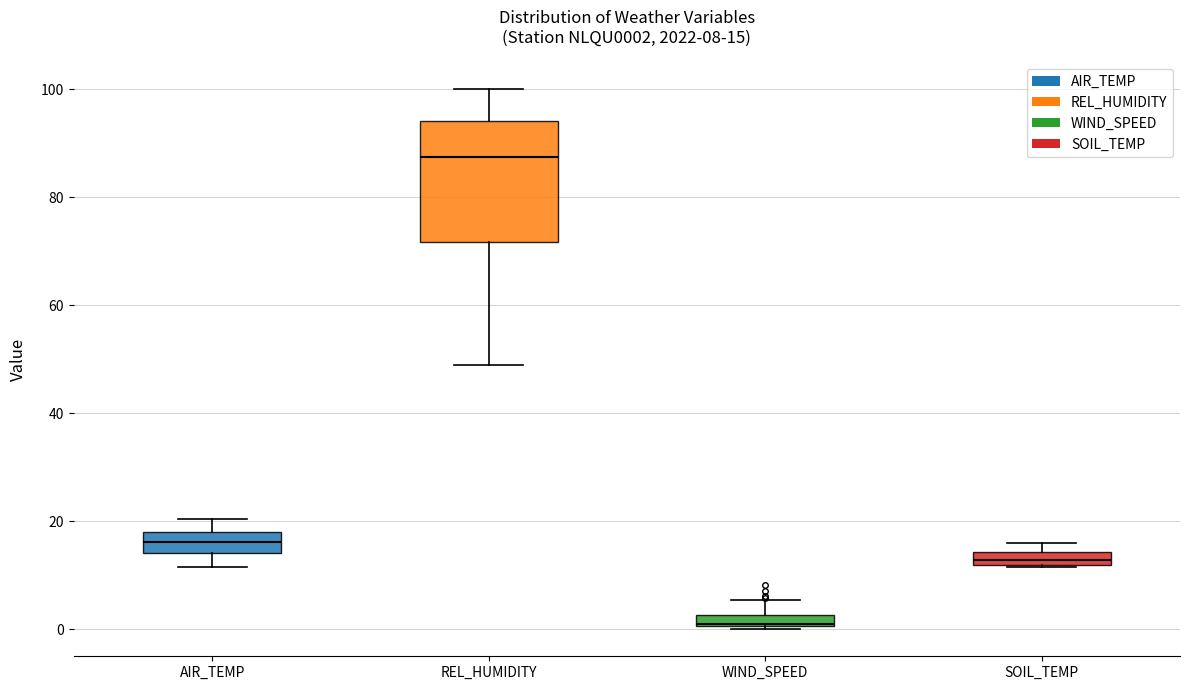

Comparing the boxes themselves (not the whiskers), which one is the tallest?

REL_HUMIDITY